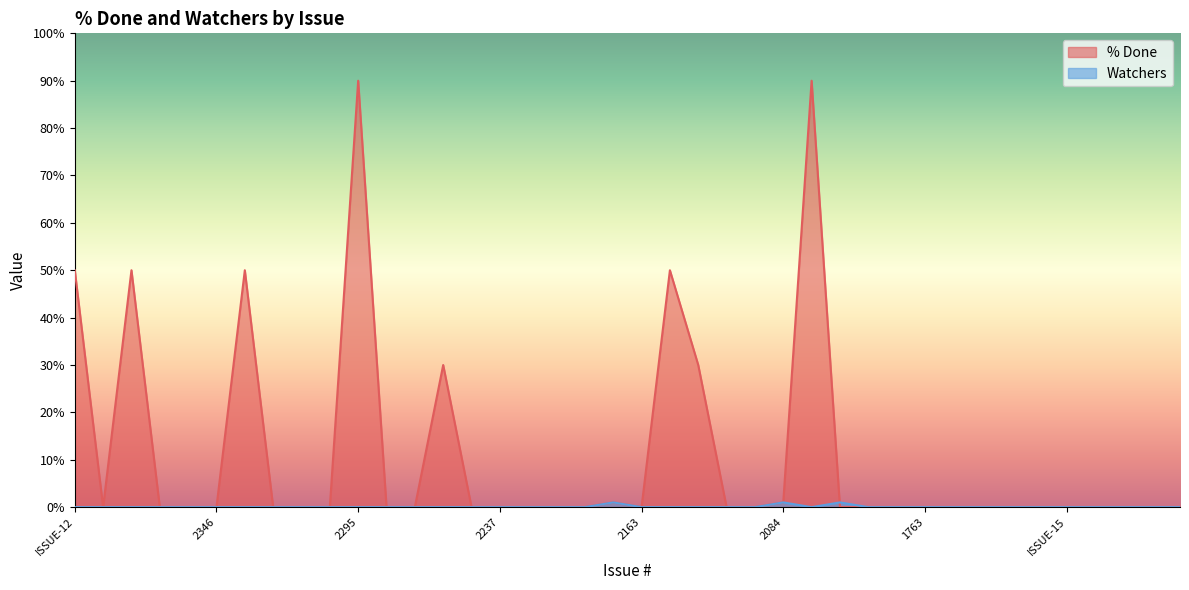

Which label corresponds to the largest value in the chart?

2295